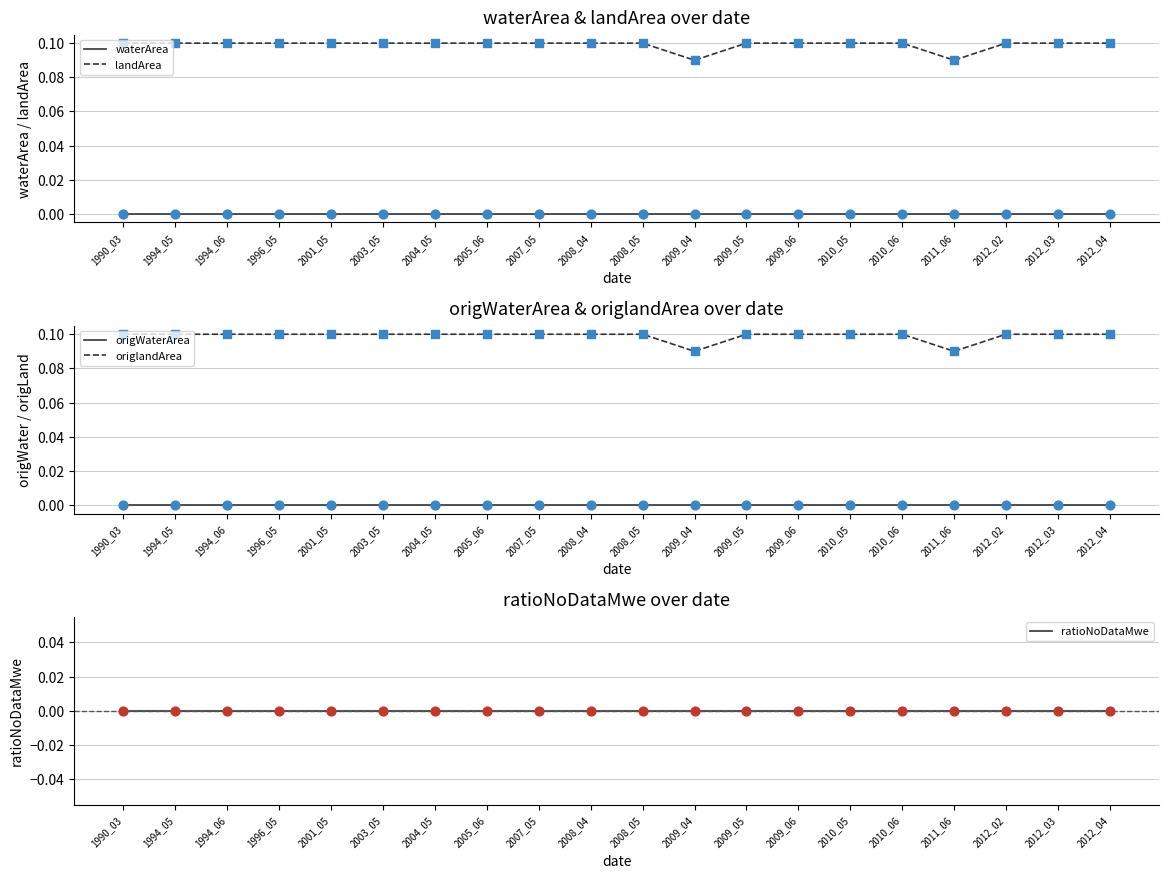

What are all the series names shown in the legend?

waterArea, landArea, origWaterArea, origlandArea, ratioNoDataMwe